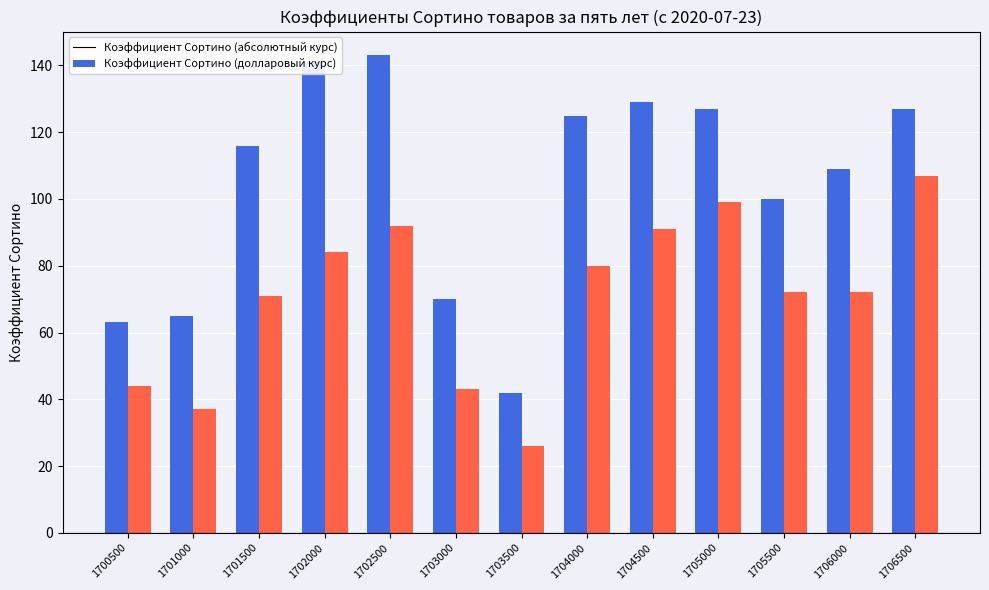

How many data points does each series have?

13